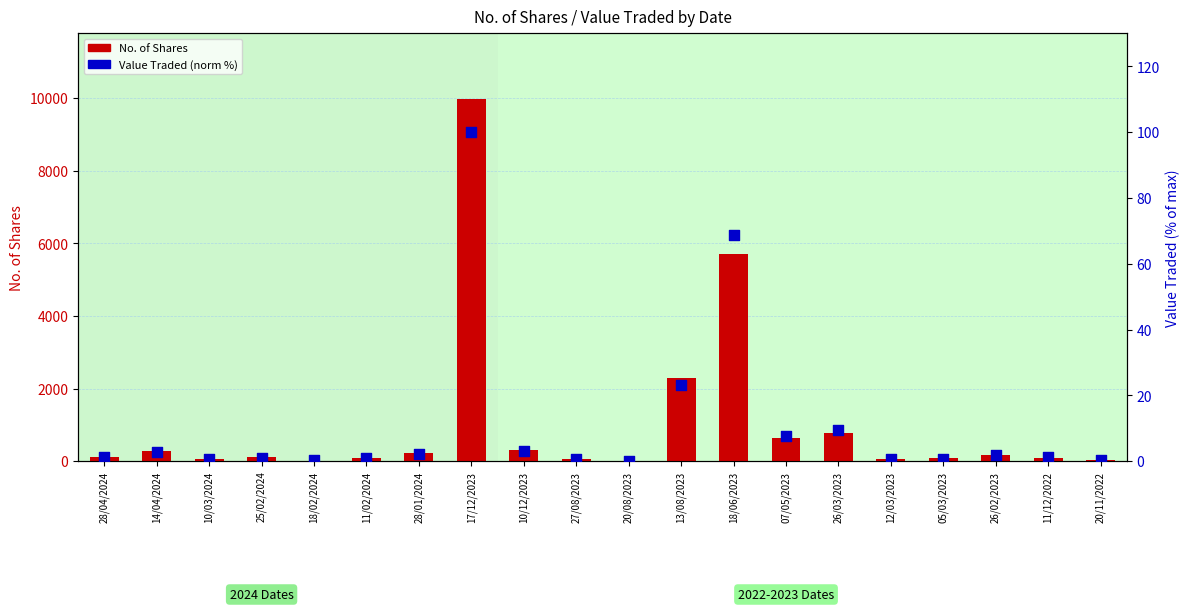

What is the total value across all series at 28/01/2024?

214.2